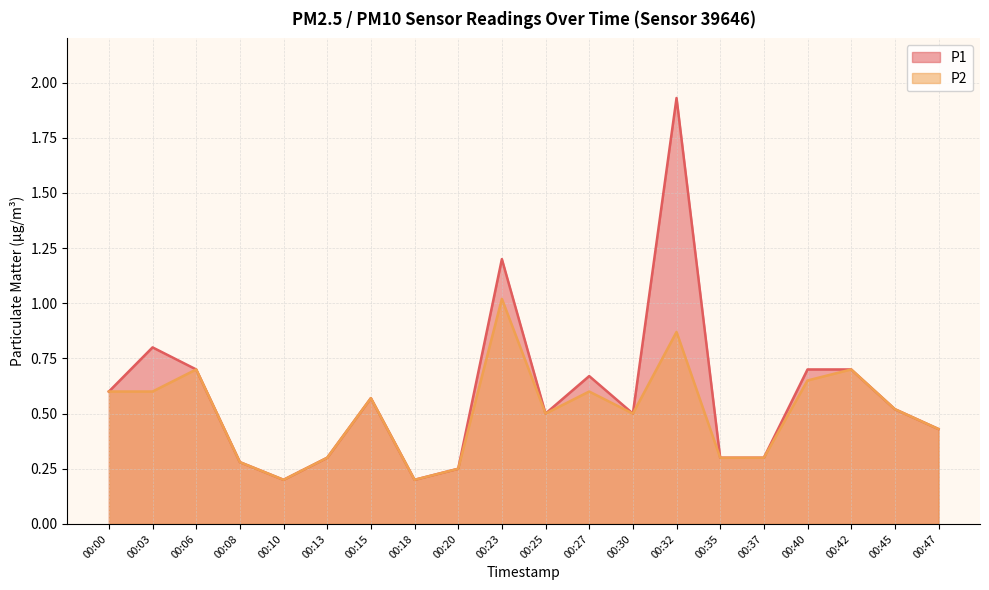

True or false: P2 has a value of 0.9 at 00:30.

False